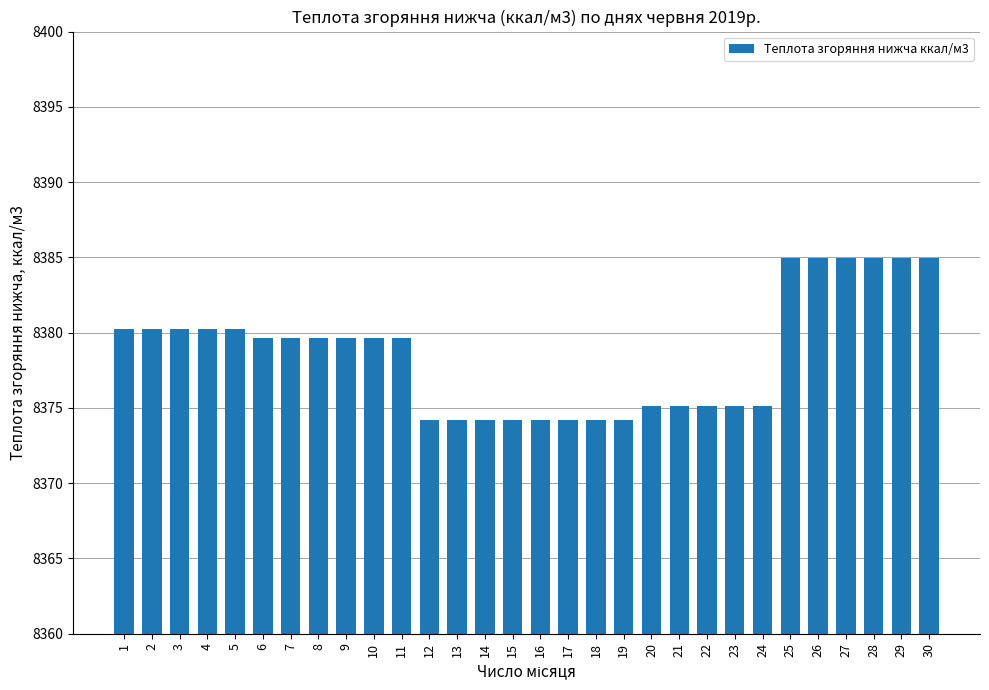

What is the difference between the maximum and second lowest values?

10.7